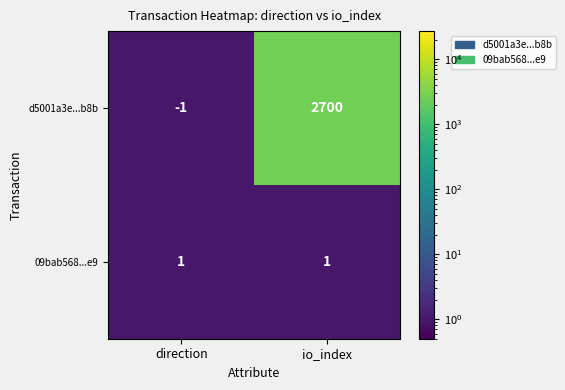

Where is d5001a3e...b8b nearest to the value 1349?

direction